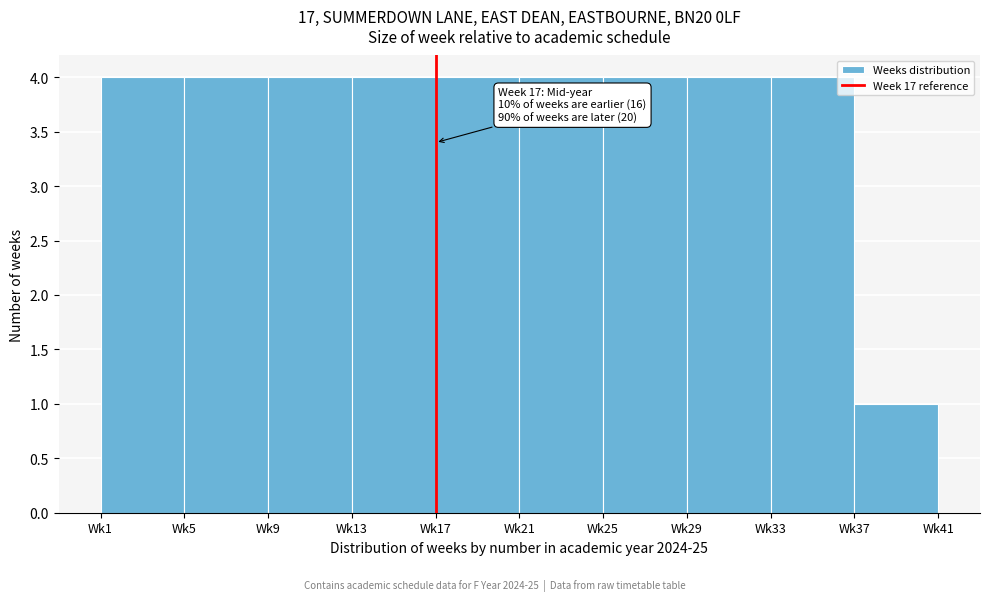

Reading left to right, extract all data points from this chart.

Wk1=4	Wk5=4	Wk9=4	Wk13=4	Wk17=4	Wk21=4	Wk25=4	Wk29=4	Wk33=4	Wk37=1